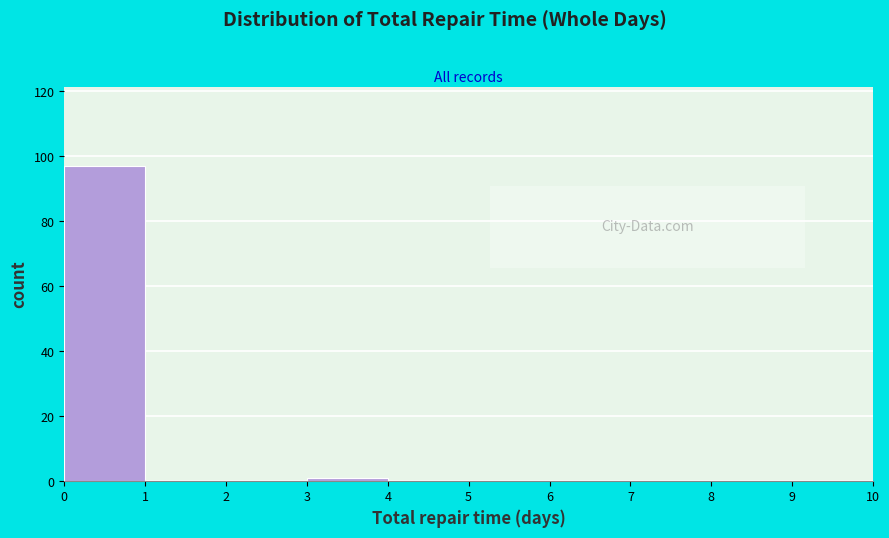

Reading left to right, list every bar in this chart as the range it spans on the x-axis followed by its height. The values are not printed on the chart, so give them approximately, as read against the axis.

0 to 1: 98
1 to 2: 0
2 to 3: 0
3 to 4: under 2
4 to 5: 0
5 to 6: 0
6 to 7: 0
7 to 8: 0
8 to 9: 0
9 to 10: 0